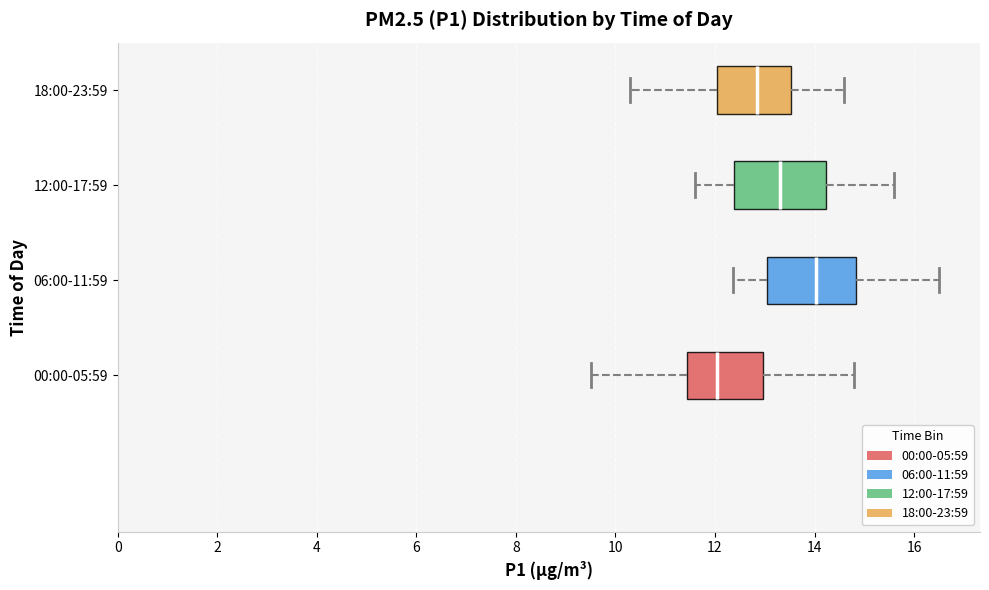

Reading bottom to top, transcribe this box plot: for each box, give where its median line is, the range the box spans, and where its two whiskers end, as read against the x-axis. The values are not printed on the chart, so give them approximately, as read against the axis.

00:00-05:59: median 12.0, box 11.4 to 13.0, whiskers 9.6 to 14.8
06:00-11:59: median 14.0, box 13.0 to 14.8, whiskers 12.4 to 16.6
12:00-17:59: median 13.4, box 12.4 to 14.2, whiskers 11.6 to 15.6
18:00-23:59: median 12.8, box 12.0 to 13.6, whiskers 10.4 to 14.6